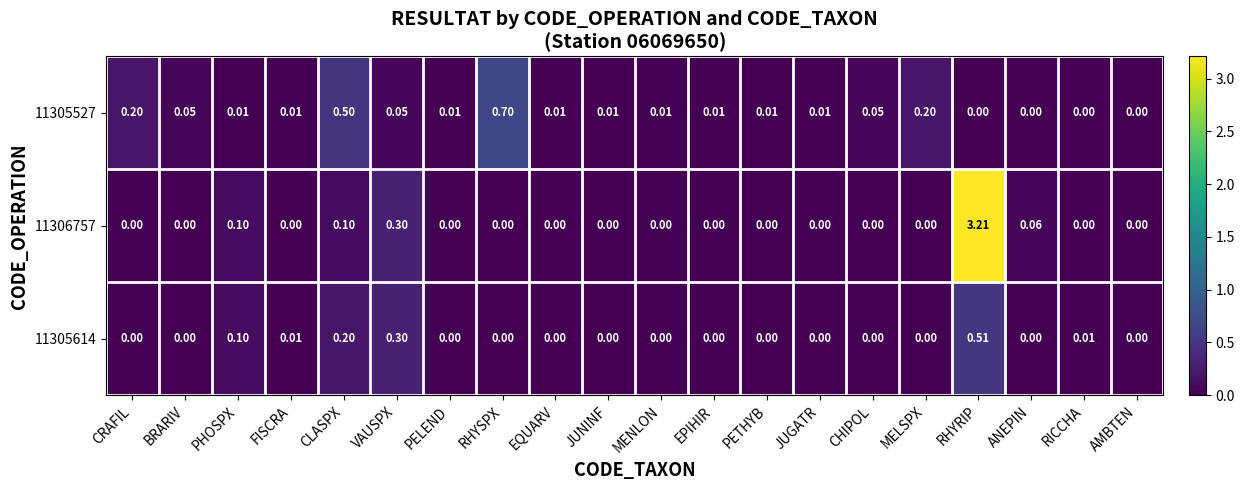

At which label is 11306757 closest to 1?

VAUSPX